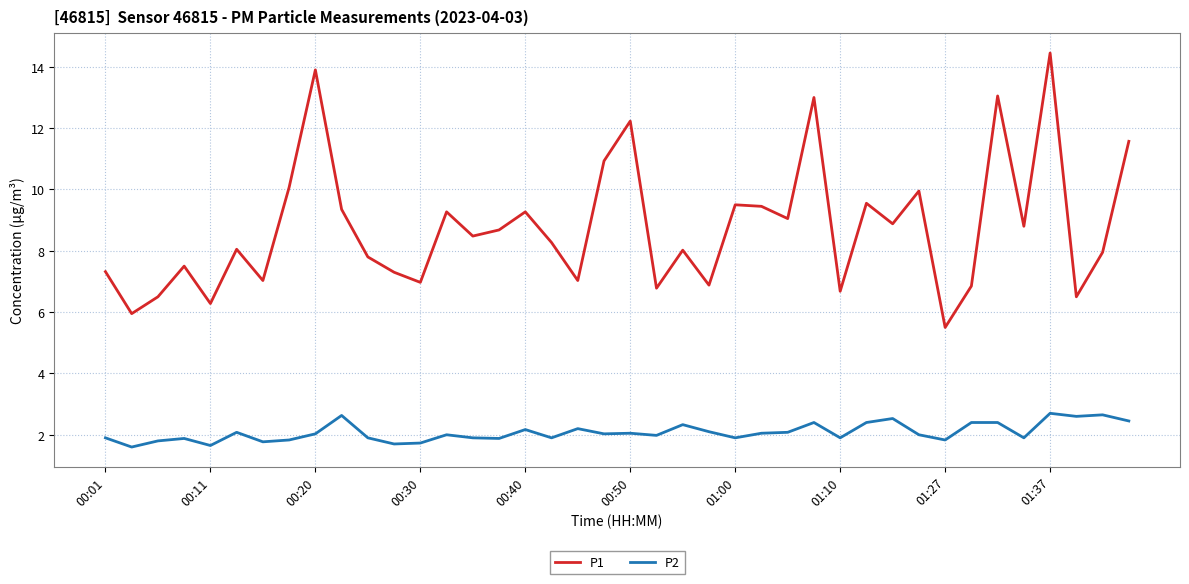

Does the chart display data point markers on the line(s)?

No